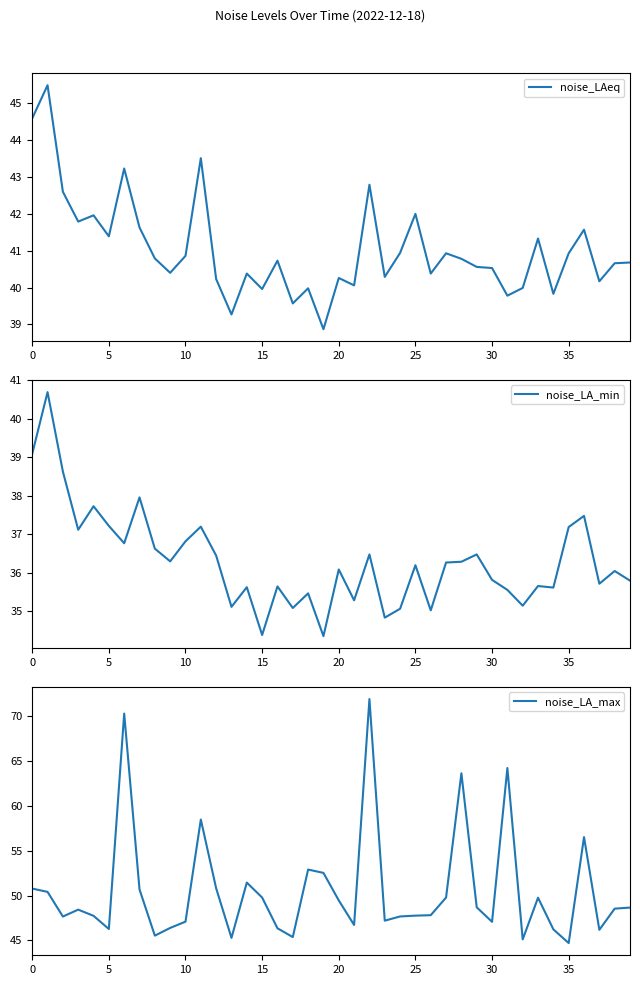

Which has a higher value, 39 or 35?

35